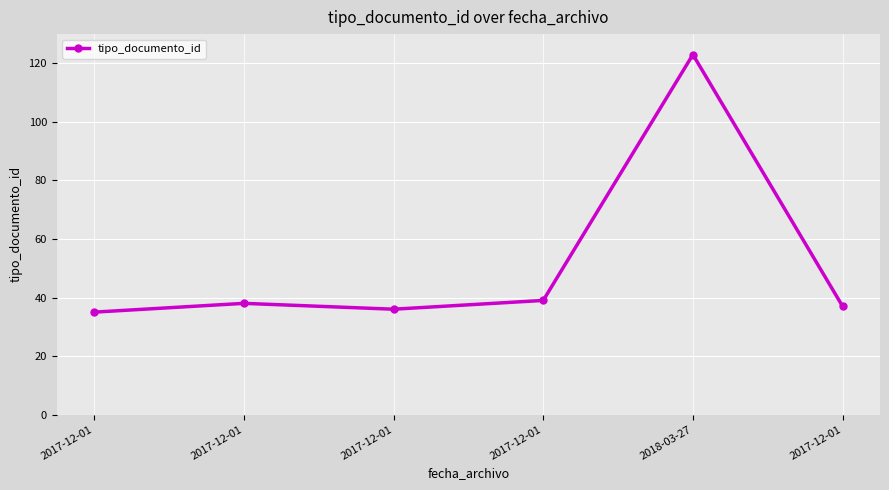

What is the value of the 1st point from the left?

35